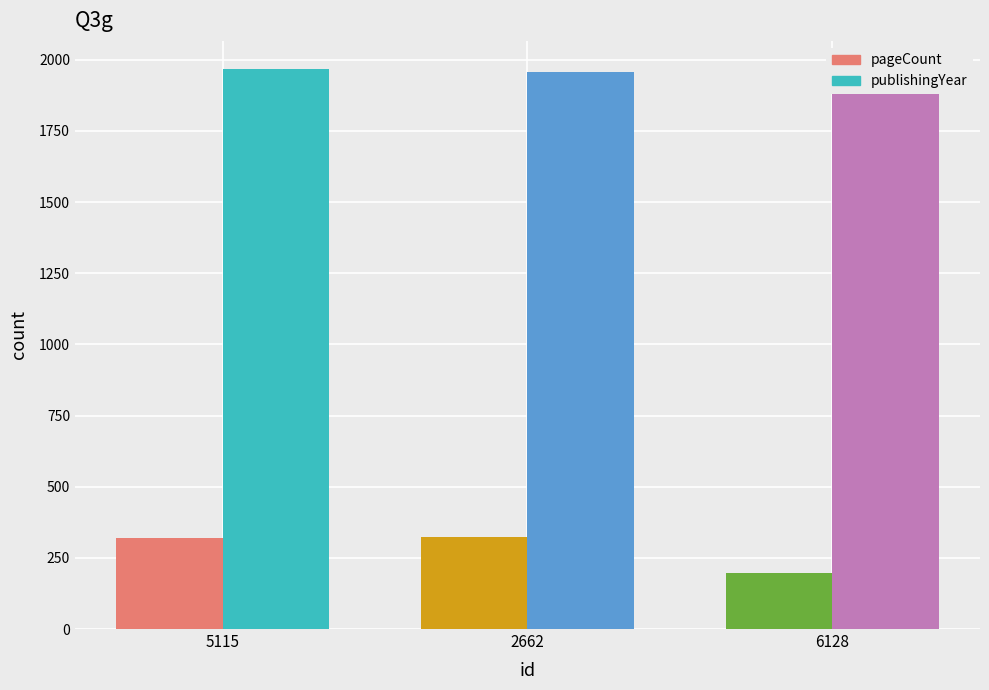

What is the spread (max minus min) of values at 2662?

1634